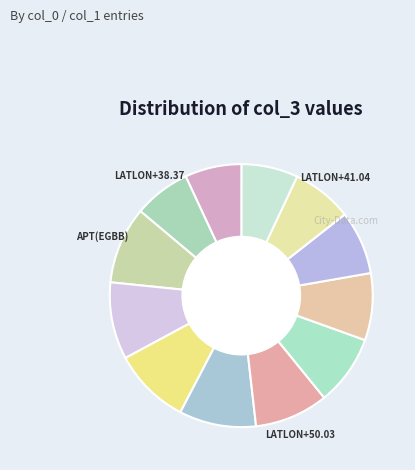

Rank the categories by value from highest to lowest.

APT(EGBB), LATLON+52.39, LATLON+52.33, LATLON+52.27, LATLON+50.03, LATLON+47.78, LATLON+45.54, LATLON+43.29, LATLON+41.04, LATLON+38.48, LATLON+38.42, LATLON+38.37